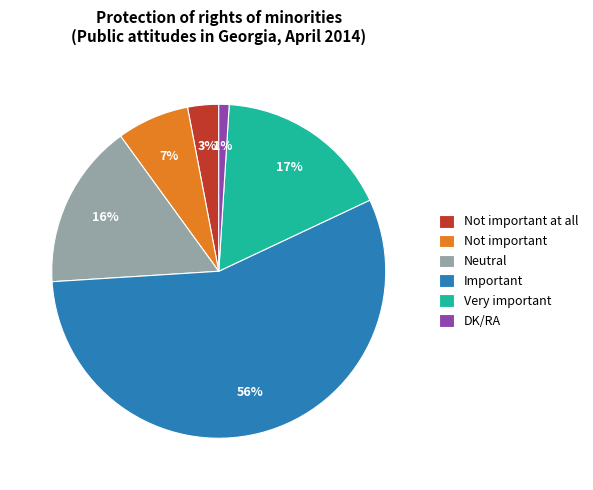

To the nearest percent, what is the combined percentage of DK/RA and Important?

57%